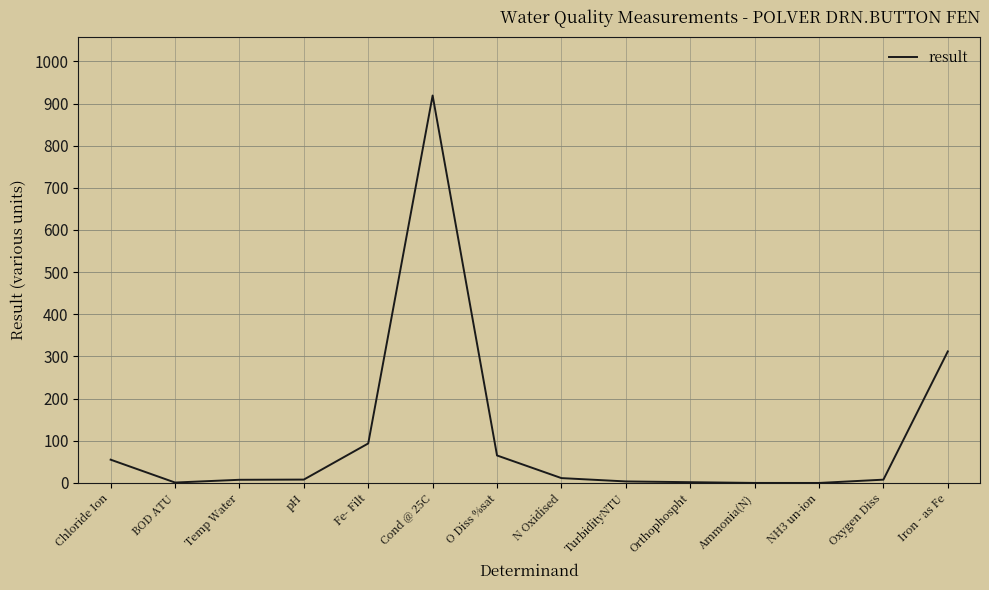

What is the change in value from Cond @ 25C to N Oxidised?

-907.5